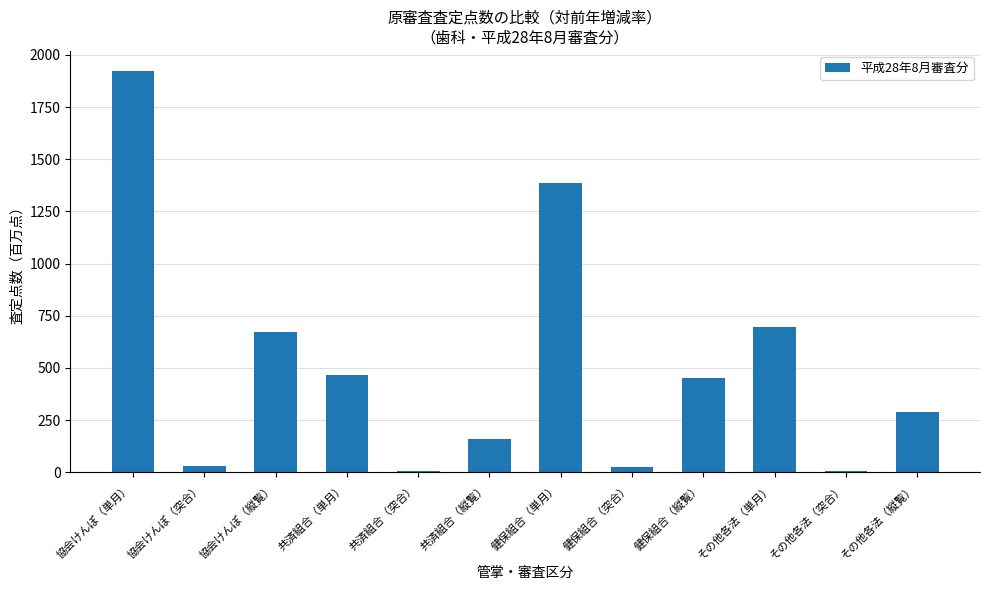

At which label does the data first exceed 451?

協会けんぽ（単月）